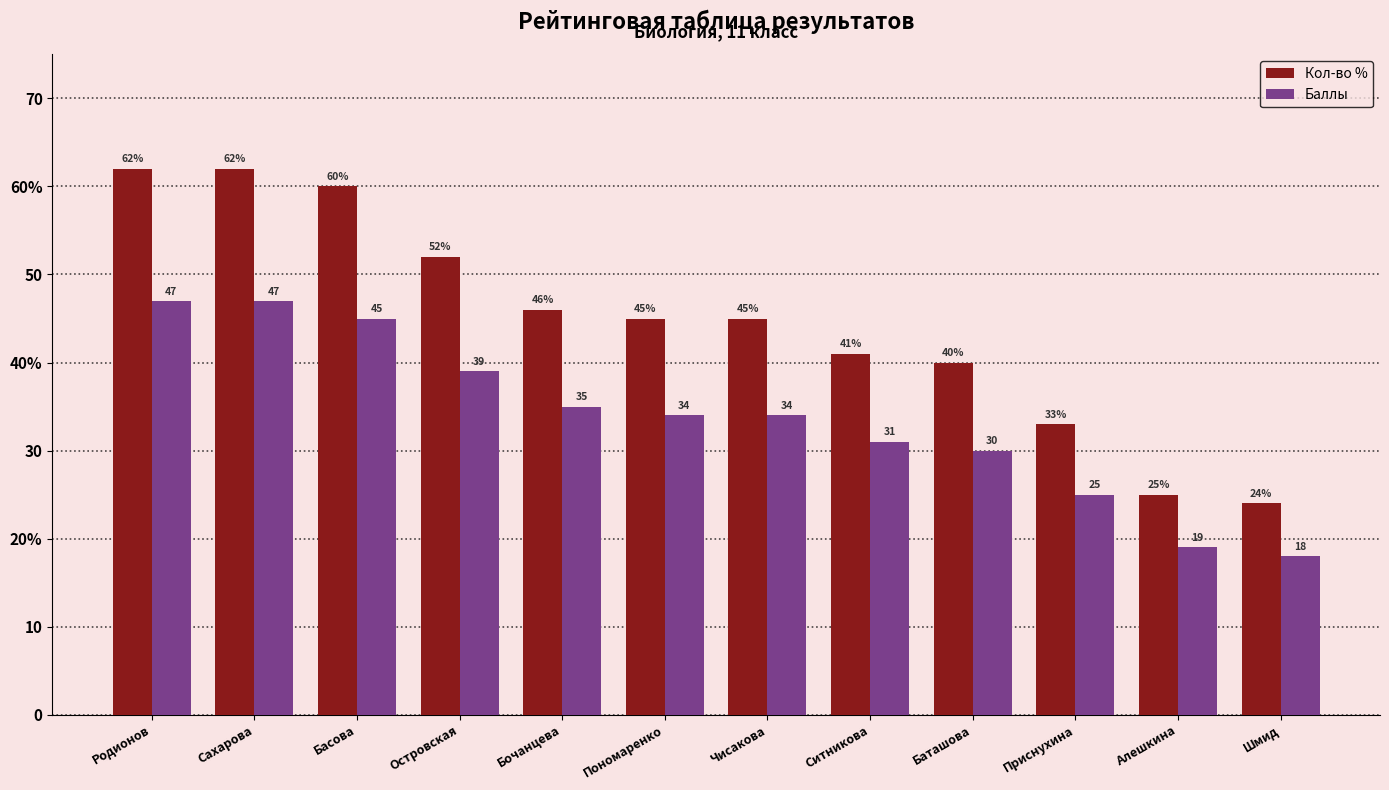

Are the bars horizontal?

No